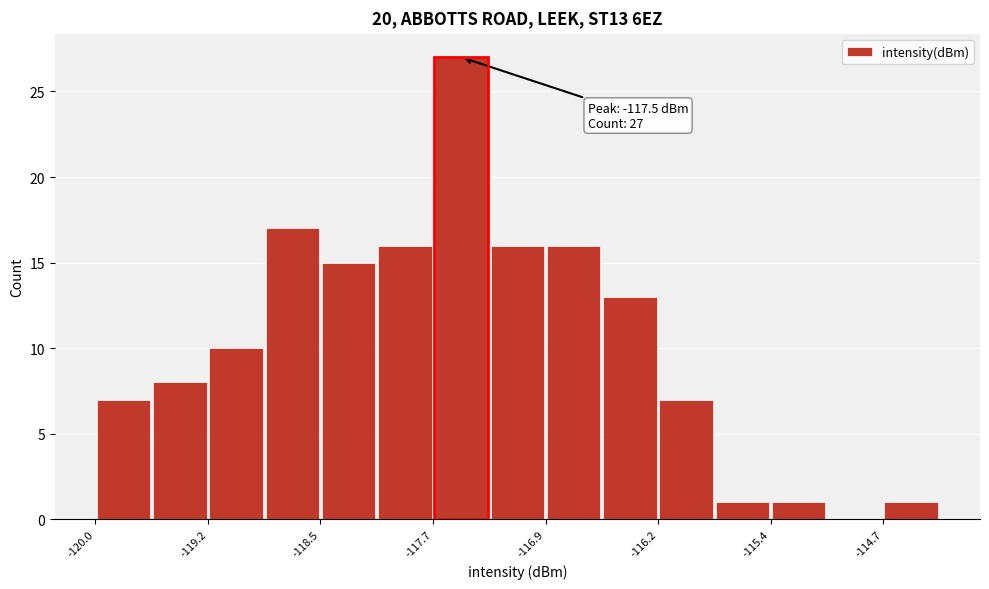

Read against the x-axis, roughly where is the centre of the tallest bar?

-117.5